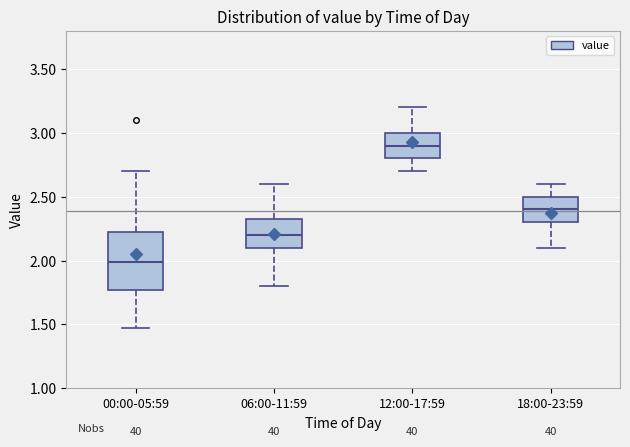

Which box has the highest median line?

12:00-17:59